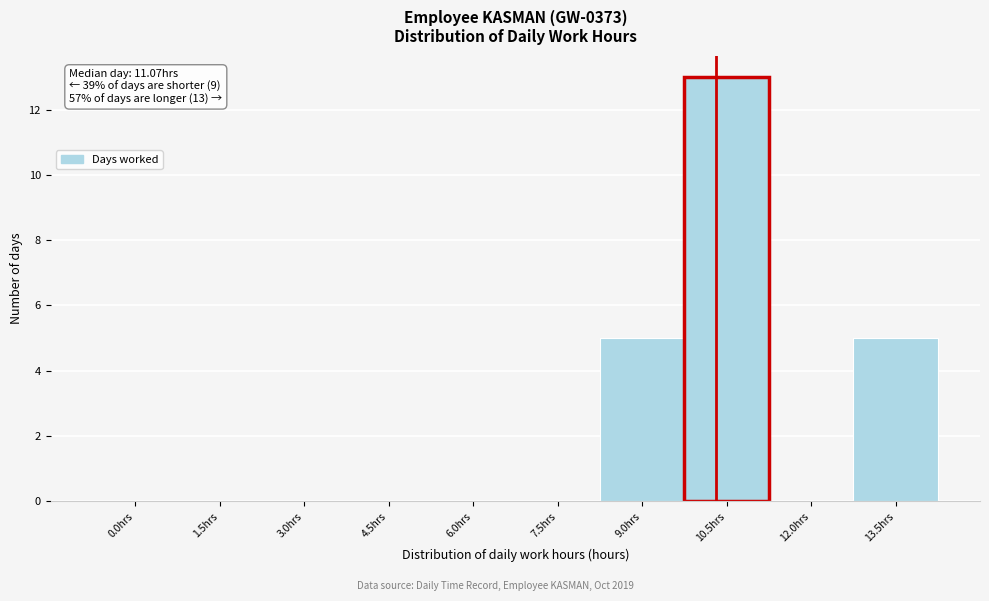

Reading left to right, what are all the values shown in this chart?

0.0hrs=0	1.5hrs=0	3.0hrs=0	4.5hrs=0	6.0hrs=0	7.5hrs=0	9.0hrs=5	10.5hrs=13	12.0hrs=0	13.5hrs=5